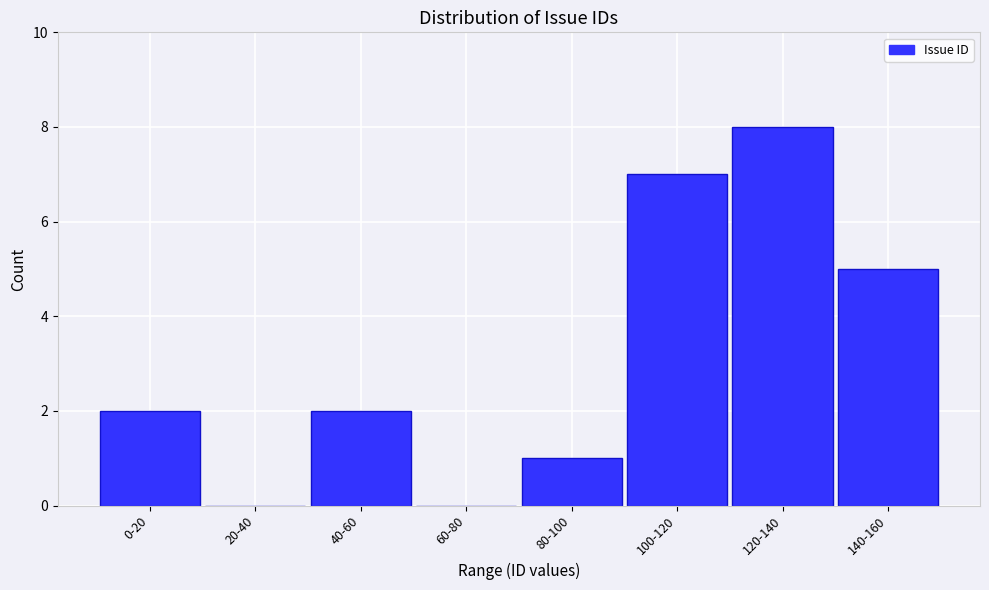

Reading left to right, transcribe all the data shown in this chart.

0-20=2	20-40=0	40-60=2	60-80=0	80-100=1	100-120=7	120-140=8	140-160=5